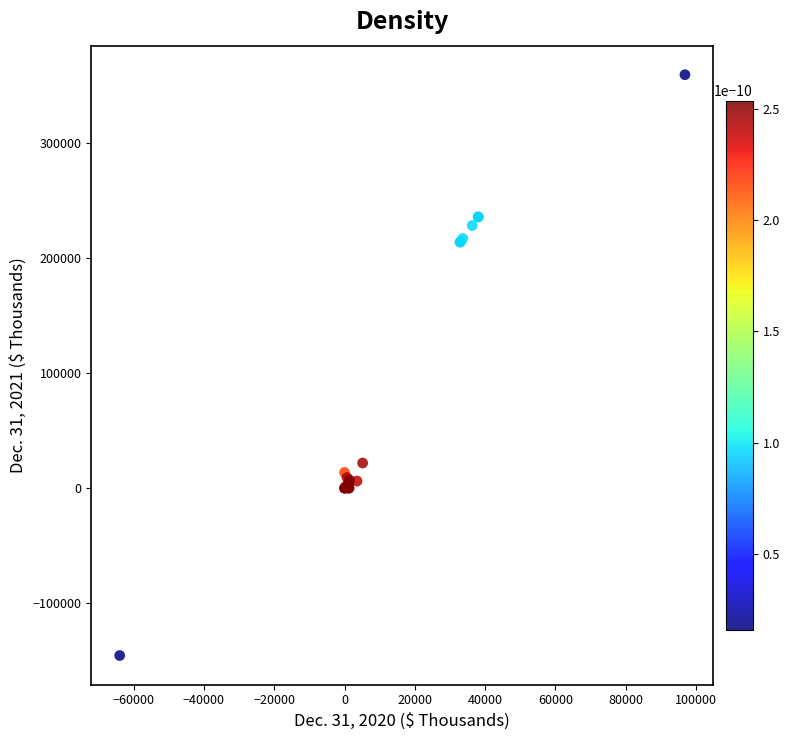

What Y value in the scatter plot is closest to 106974?

21861